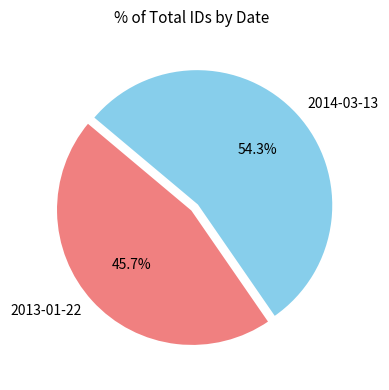

Which has a higher value, 2014-03-13 or 2013-01-22?

2014-03-13